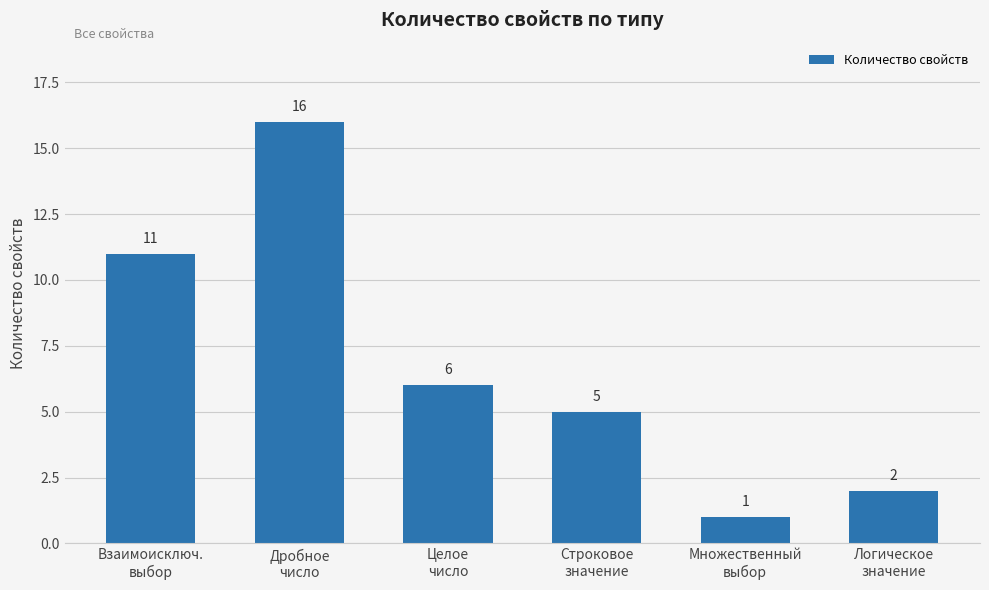

Reading left to right, extract all data points from this chart.

Взаимоисключ.
выбор=11	Дробное
число=16	Целое
число=6	Строковое
значение=5	Множественный
выбор=1	Логическое
значение=2